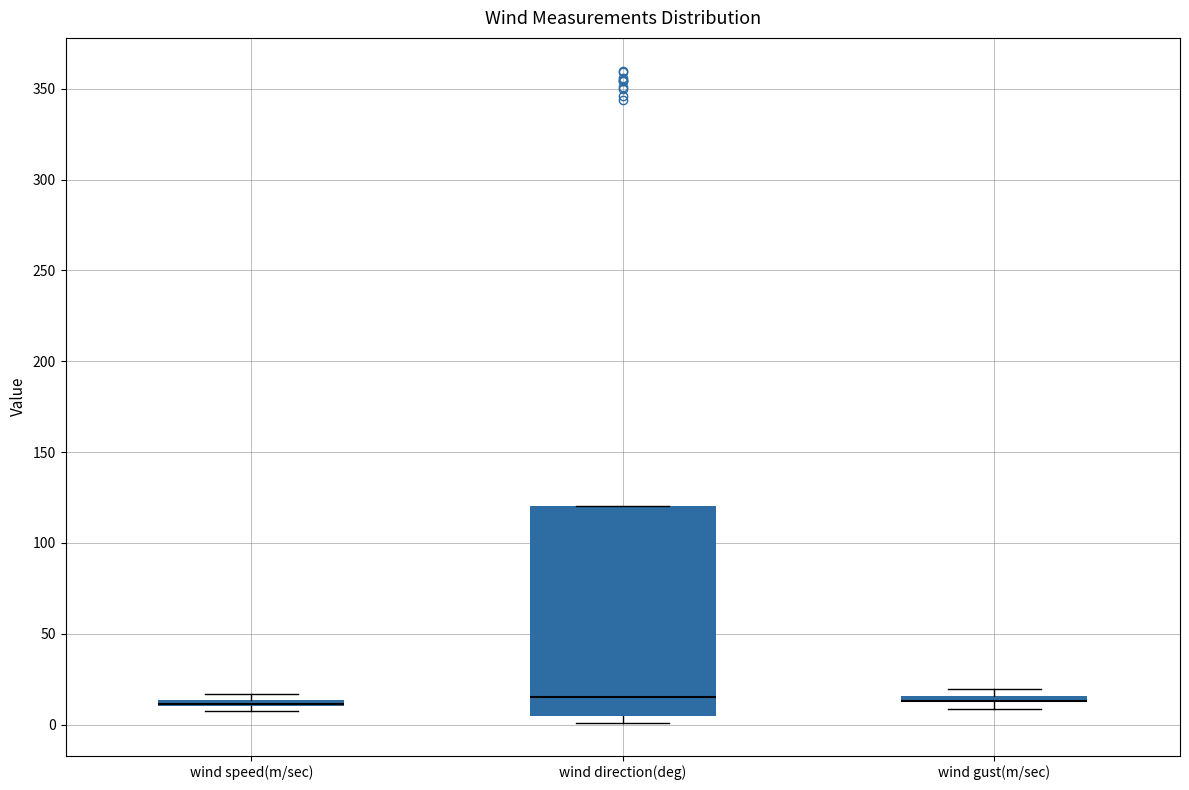

Where does the median line of the box for wind direction(deg) sit on the y-axis? The values are not printed on the chart, so give them approximately, as read against the axis.

15